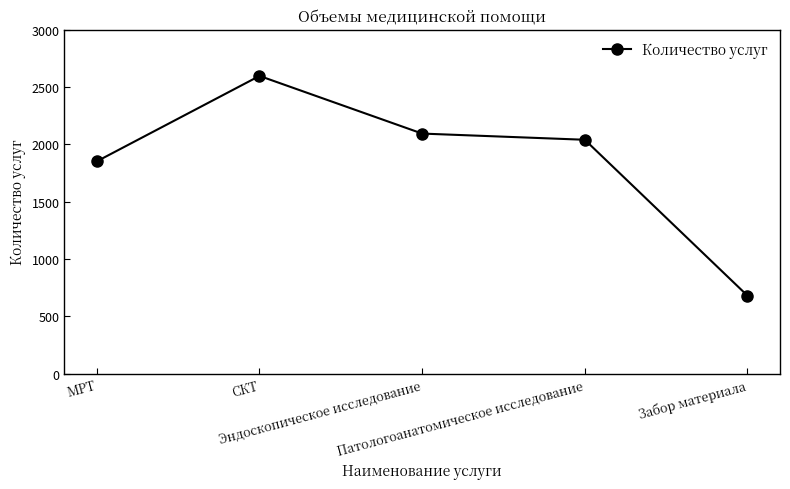

Where does the data first go above 2040?

СКТ